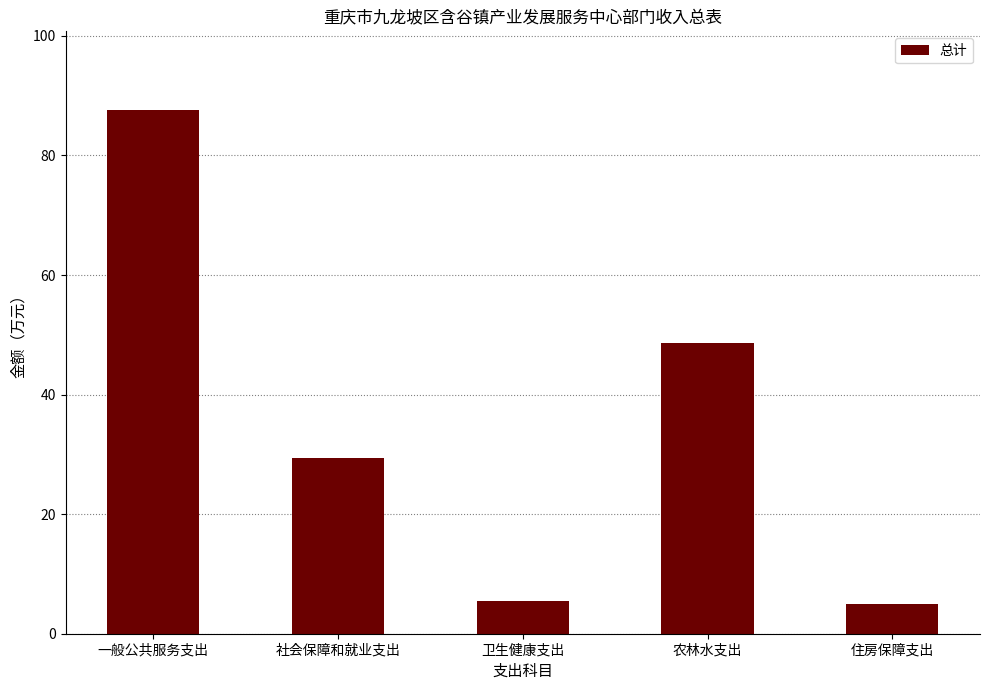

What is the label of the 3rd bar from the right?

卫生健康支出